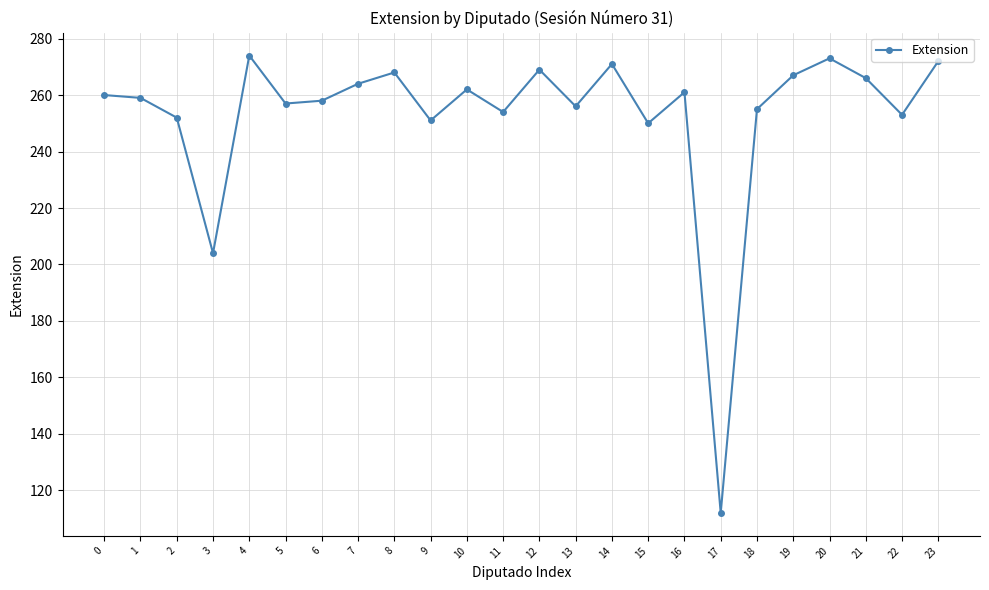

How many interior local valleys (lower than both neighbors) does the data have?

8